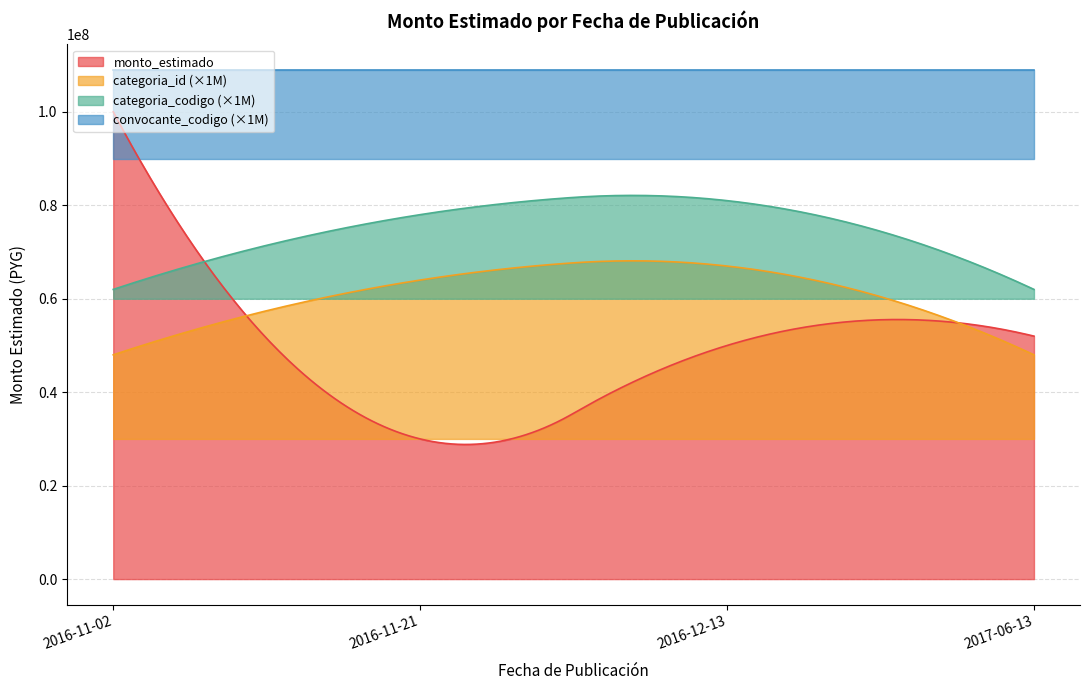

Which label corresponds to the largest value in the chart?

2016-11-02